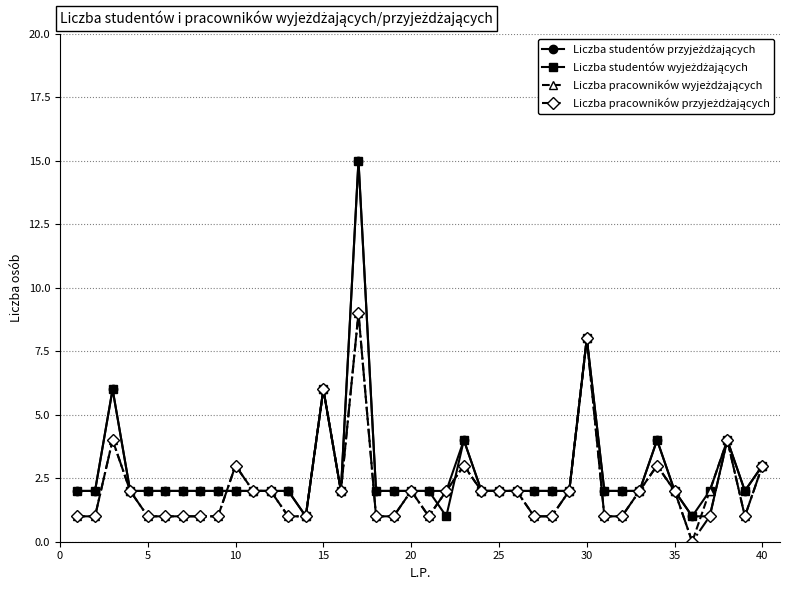

Reading left to right, transcribe all the data shown in this chart.

Liczba studentów przyjeżdżających: 2	2	6	2	2	2	2	2	2	2	2	2	2	1	6	2	15	2	2	2	2	2	4	2	2	2	2	2	2	8	2	2	2	4	2	1	1	4	2	3
Liczba studentów wyjeżdżających: 2	2	6	2	2	2	2	2	2	2	2	2	2	1	6	2	15	2	2	2	2	1	4	2	2	2	2	2	2	8	2	2	2	4	2	1	2	4	2	3
Liczba pracowników wyjeżdżających: 1	1	4	2	1	1	1	1	1	3	2	2	1	1	6	2	9	1	1	2	1	2	3	2	2	2	1	1	2	8	1	1	2	3	2	0	2	4	1	3
Liczba pracowników przyjeżdżających: 1	1	4	2	1	1	1	1	1	3	2	2	1	1	6	2	9	1	1	2	1	2	3	2	2	2	1	1	2	8	1	1	2	3	2	0	1	4	1	3